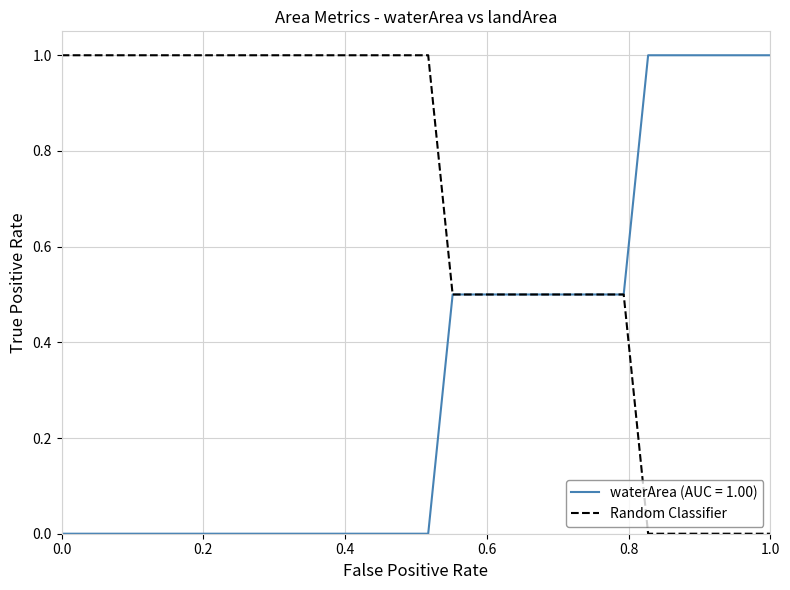

How many categories are shown in the chart?

30